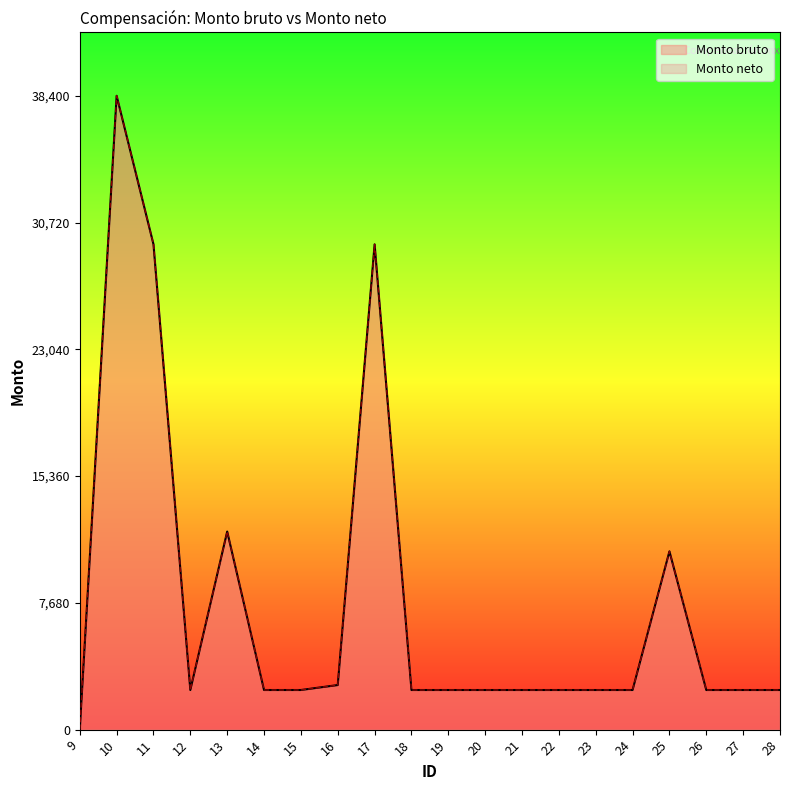

Does the chart have visible grid lines?

No